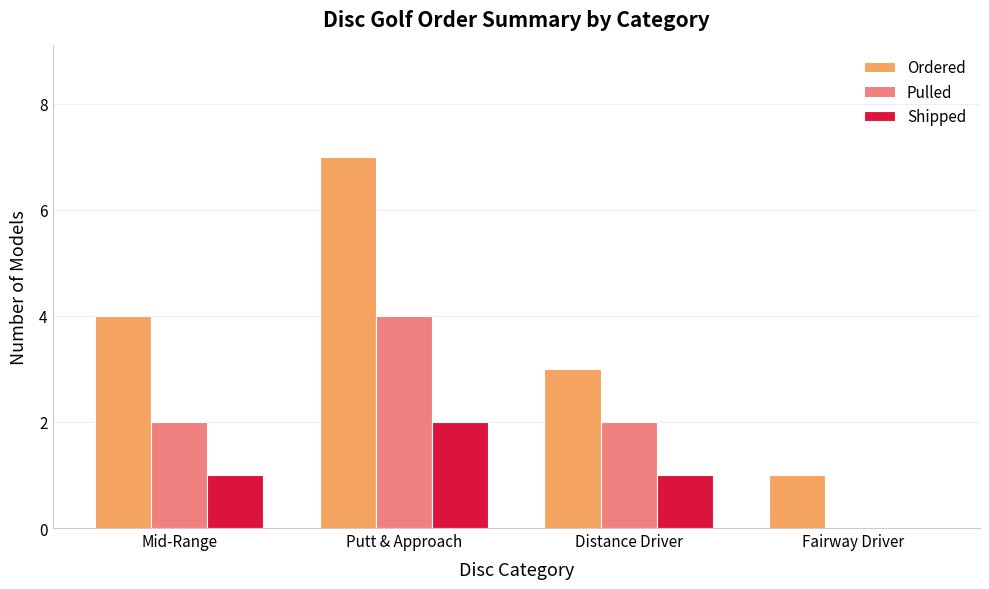

What are all the series names shown in the legend?

Ordered, Pulled, Shipped